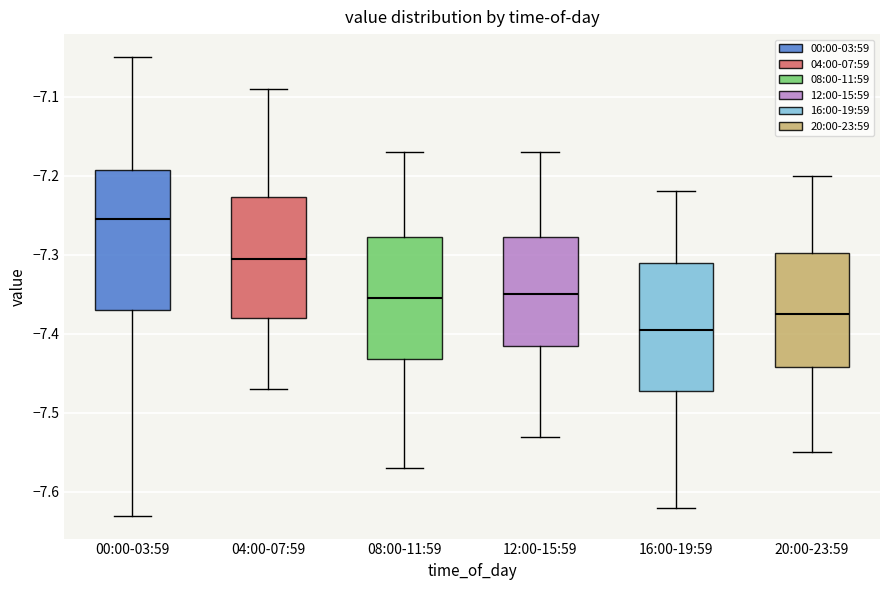

Reading left to right, read every box against the y-axis: the position of its median line, the range the box covers, and the ends of its whiskers. The values are not printed on the chart, so give them approximately, as read against the axis.

00:00-03:59: median -7.25, box -7.37 to -7.19, whiskers -7.63 to -7.05
04:00-07:59: median -7.30, box -7.38 to -7.23, whiskers -7.47 to -7.09
08:00-11:59: median -7.35, box -7.43 to -7.28, whiskers -7.57 to -7.17
12:00-15:59: median -7.35, box -7.41 to -7.28, whiskers -7.53 to -7.17
16:00-19:59: median -7.39, box -7.47 to -7.31, whiskers -7.62 to -7.22
20:00-23:59: median -7.37, box -7.44 to -7.30, whiskers -7.55 to -7.20